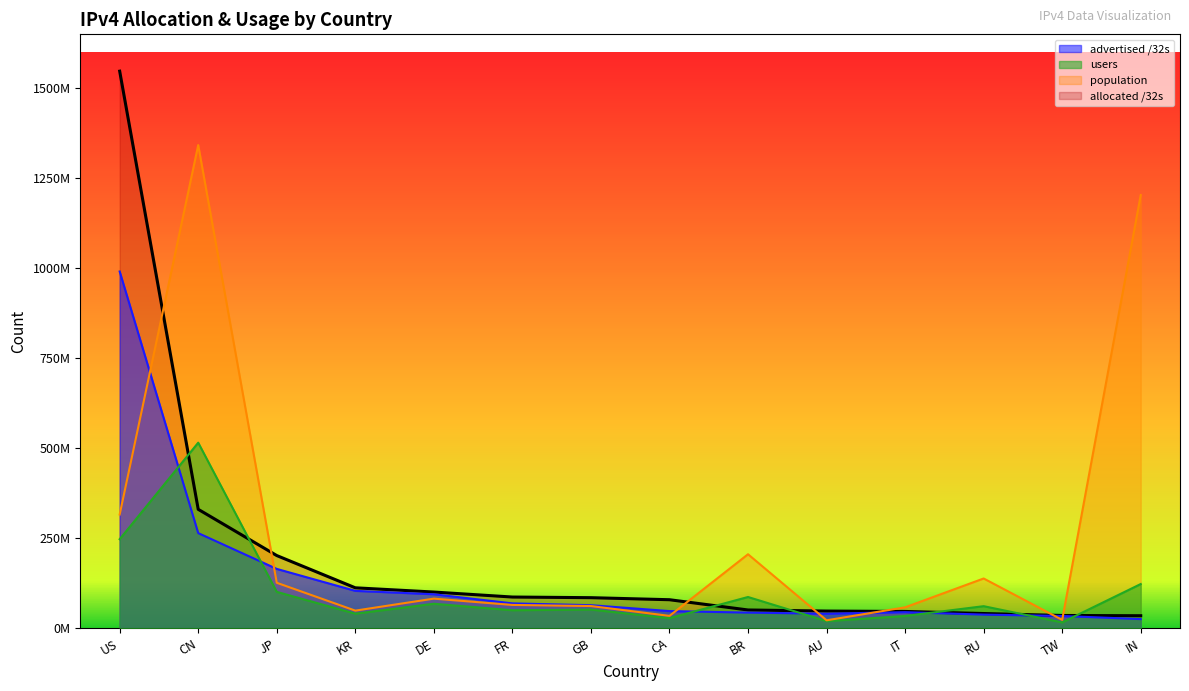

At which label is advertised /32s closest to 508199108?

CN